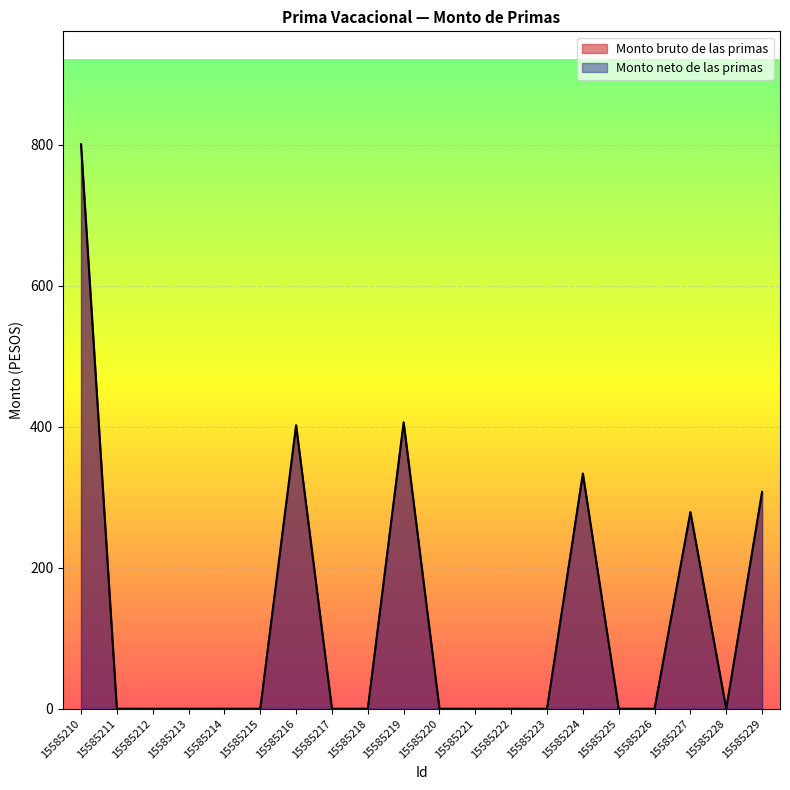

True or false: Monto neto de las primas and Monto bruto de las primas cross at least once.

False